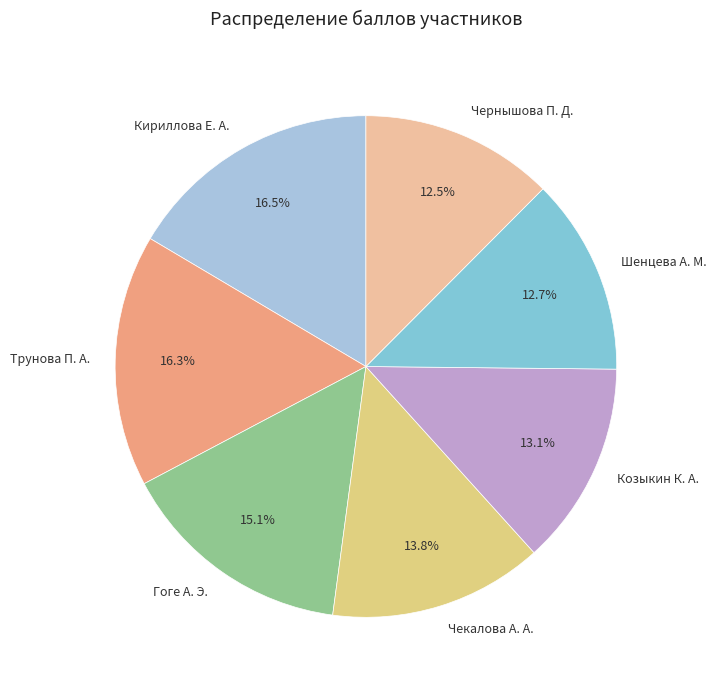

To the nearest percent, what is the difference between the largest and smallest slice percentages?

4%